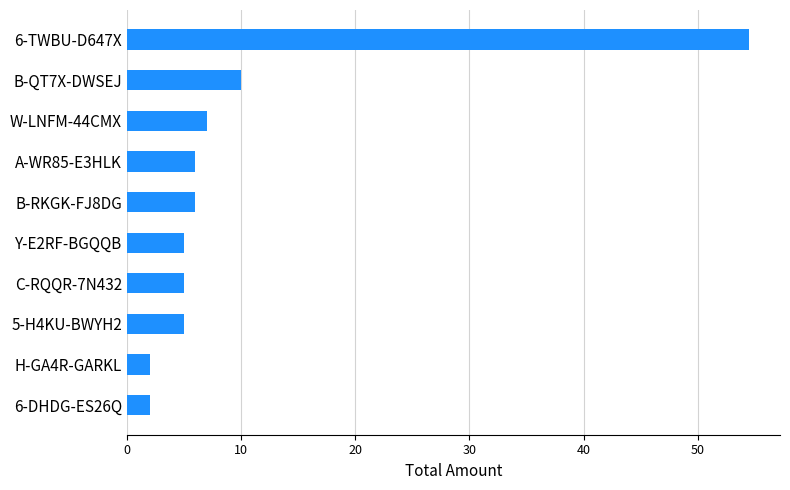

At which label is the value closest to 28?

B-QT7X-DWSEJ